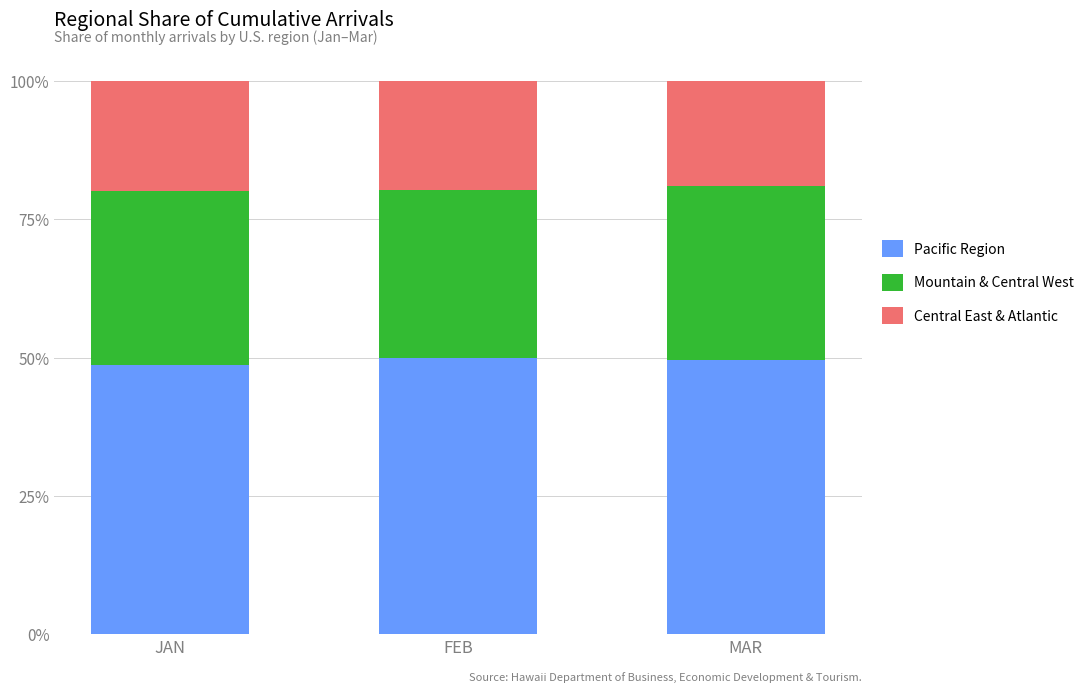

What is the approximate value of Pacific Region at JAN?

48.6